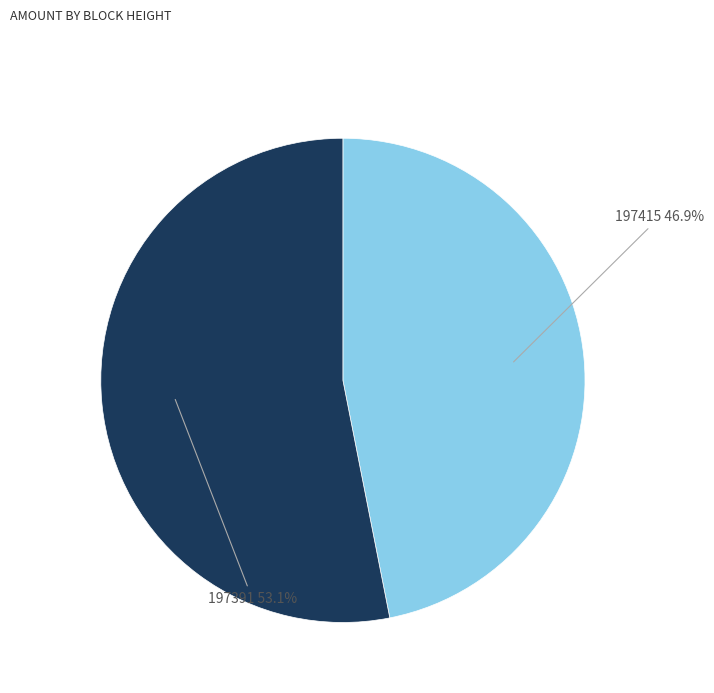

Which has a higher value, 197391 or 197415?

197391